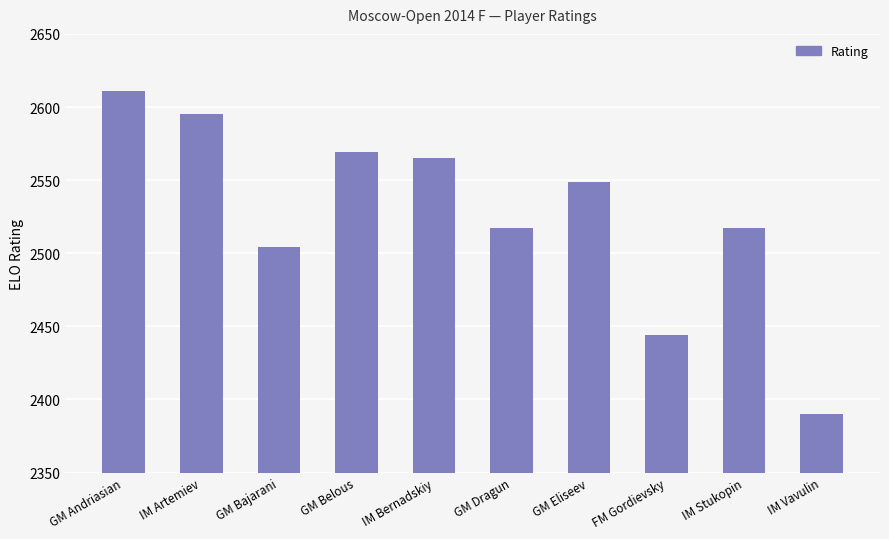

What is the sum of all values?

25261